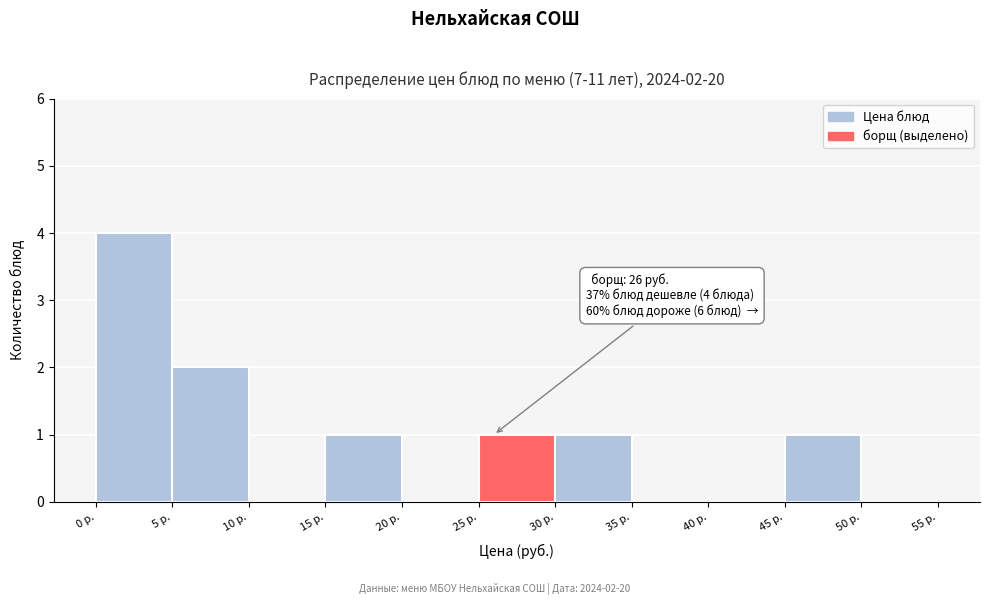

Which range on the x-axis has the tallest bar?

0 to 5